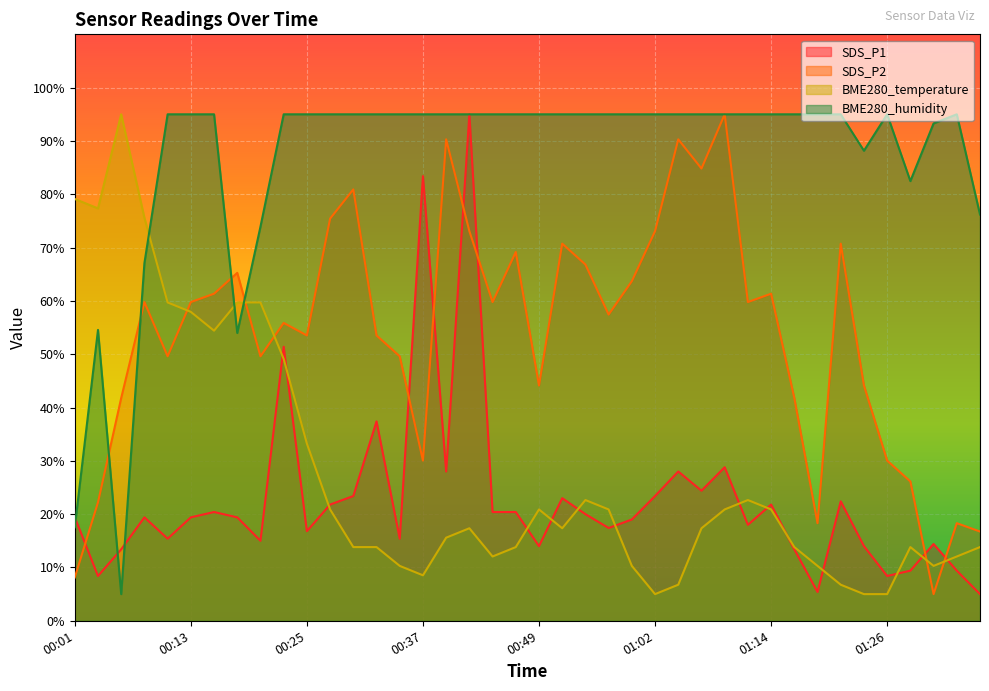

How many lines are shown in the chart?

4